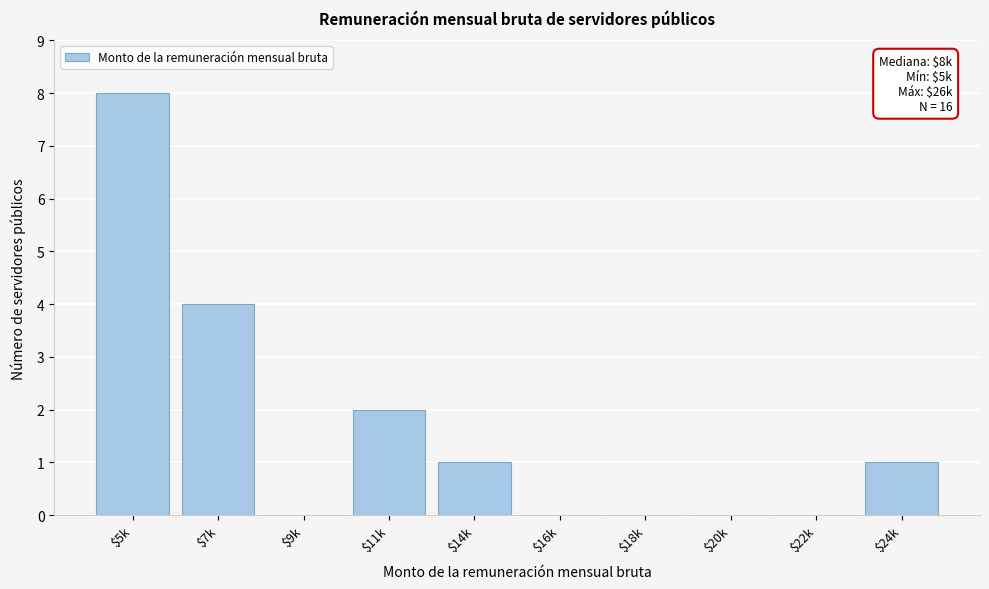

What is the maximum value shown in the chart?

8